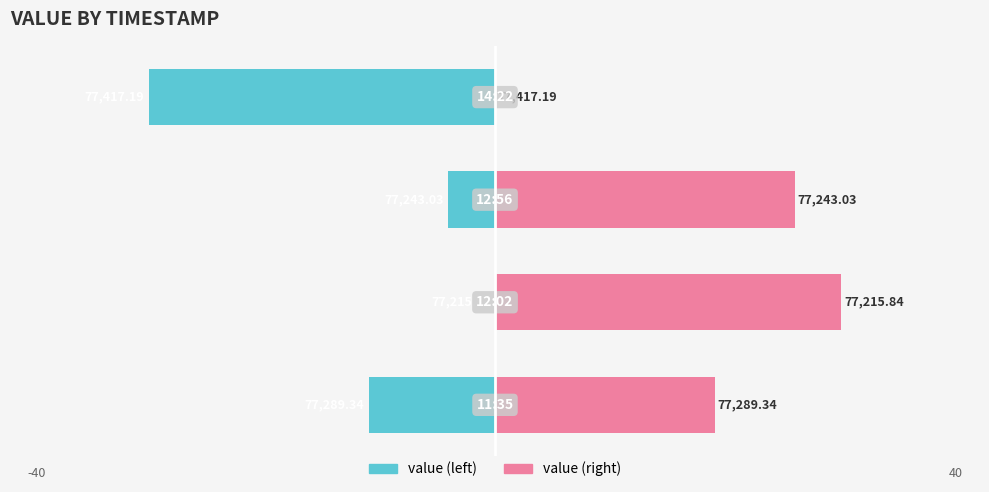

Is it true that value (right) equals -19.1 at 3?

False